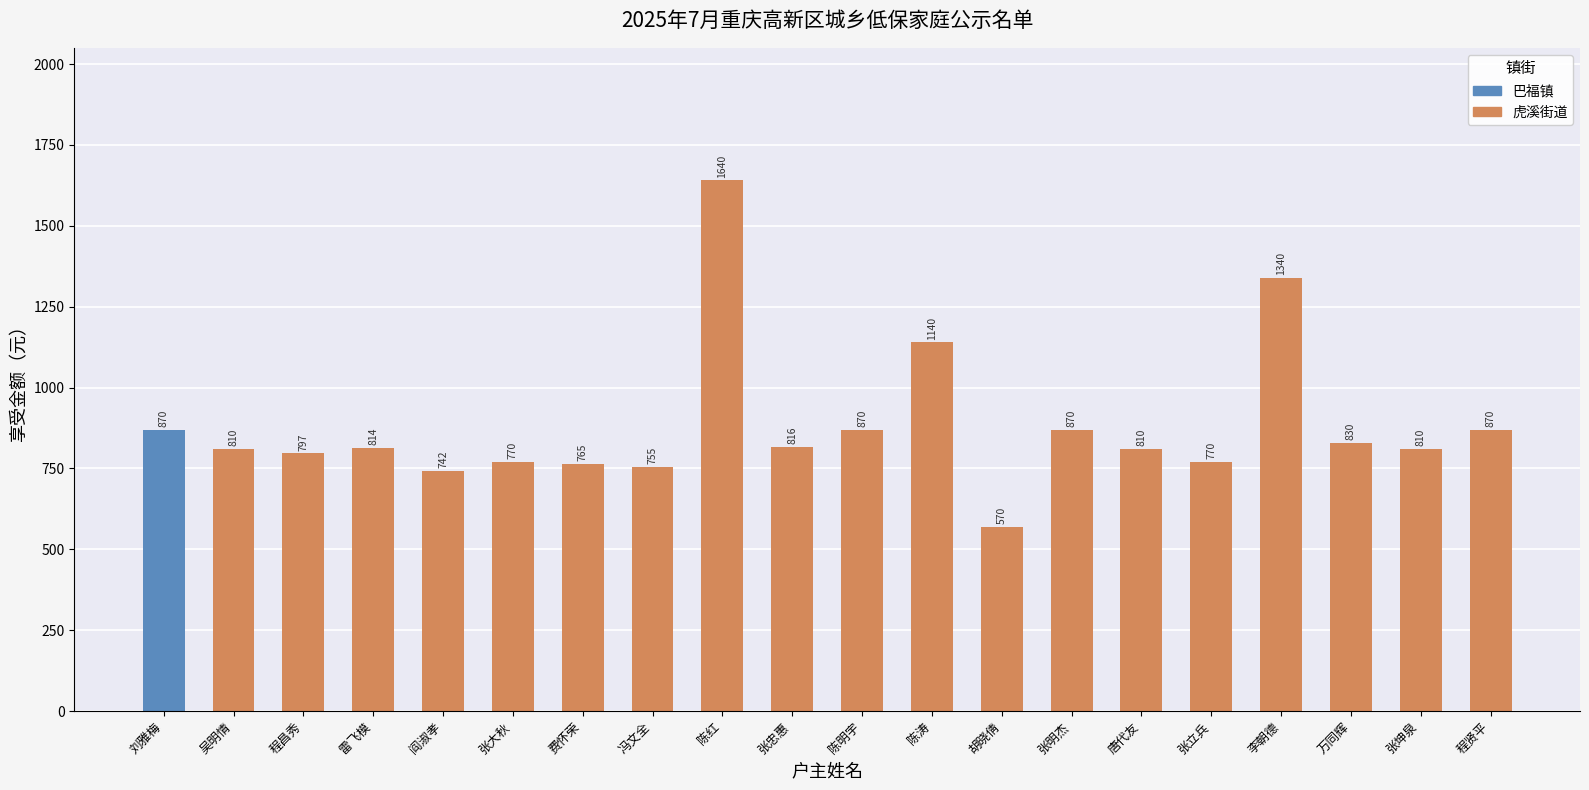

How many data points does each series have?

20